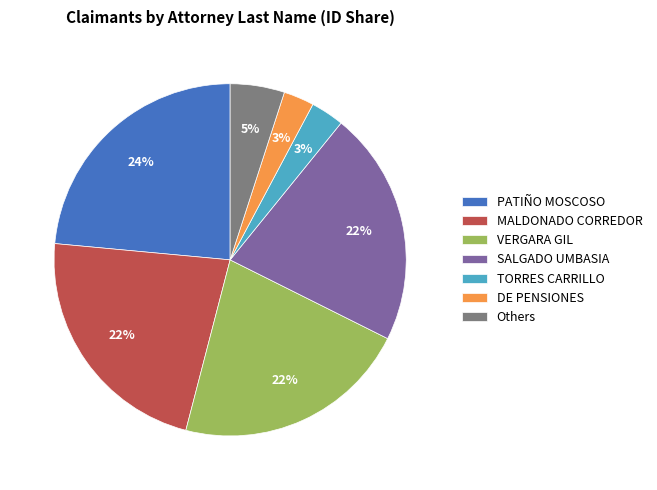

To the nearest percent, what portion does DE PENSIONES represent?

3%